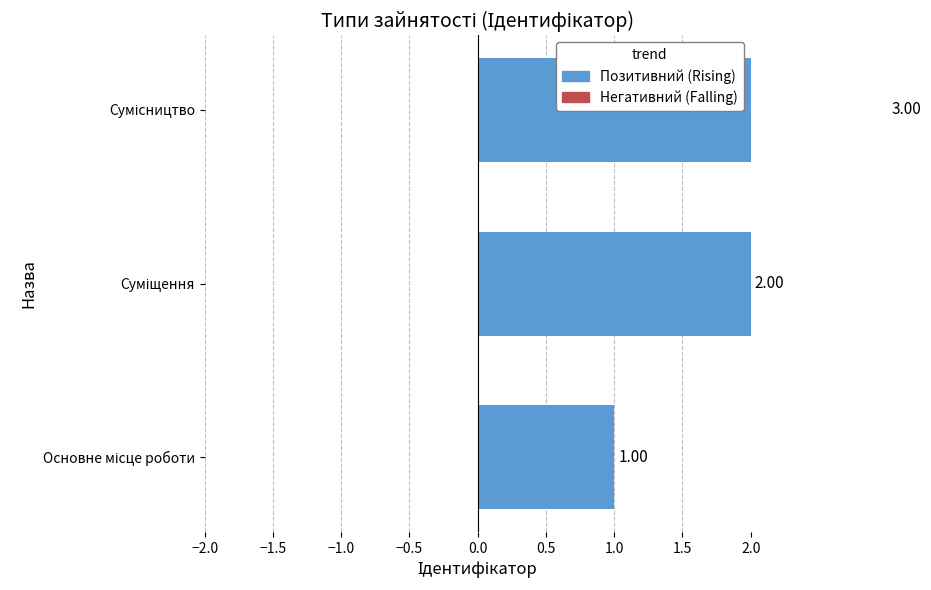

Is it true that the value at Сумісництво is 2?

False